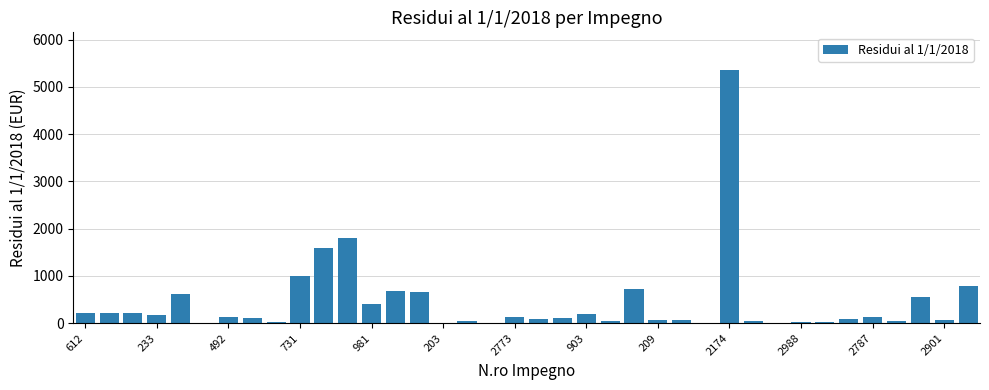

What is the sum of all values?

16478.7